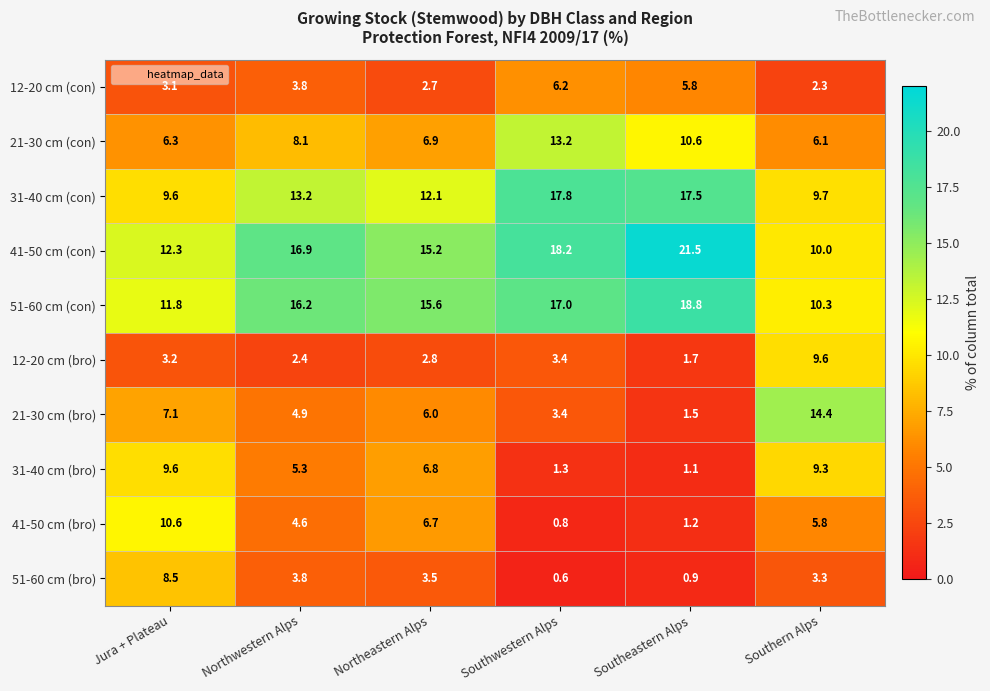

What is the average value of the 21-30 cm (bro) series?

6.2